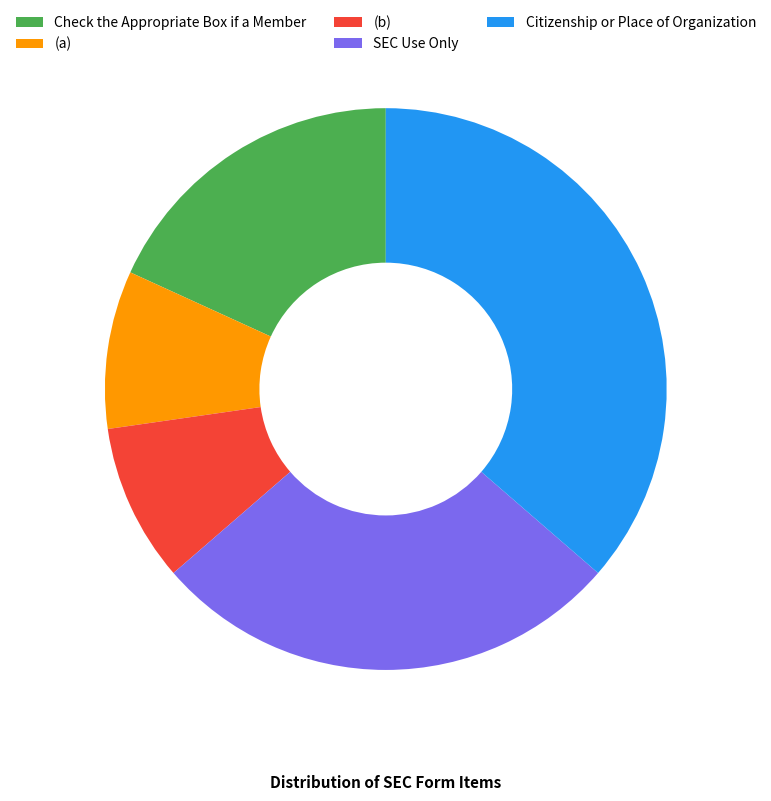

Which category has the biggest portion of the pie?

Citizenship or Place of Organization